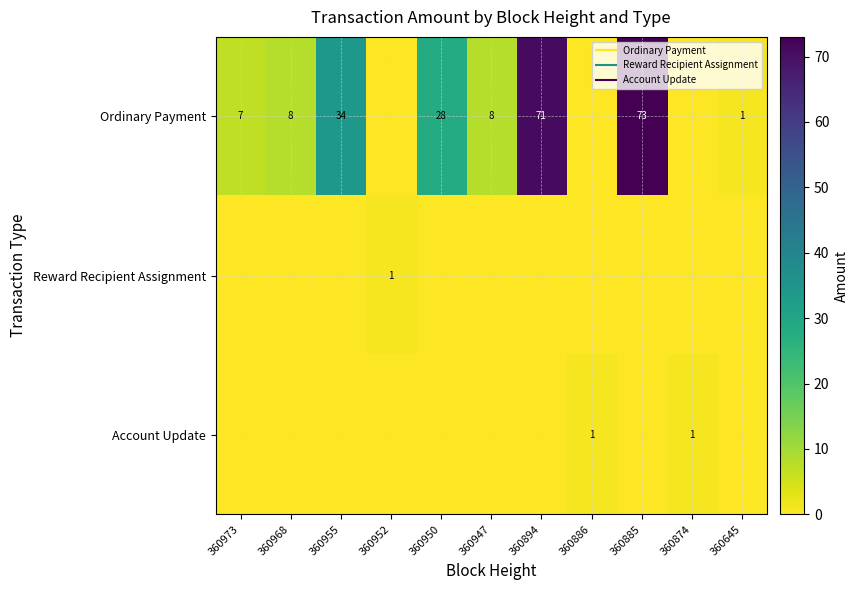

Is the value of Ordinary Payment at 360885 greater than the value of Reward Recipient Assignment at 360947?

Yes